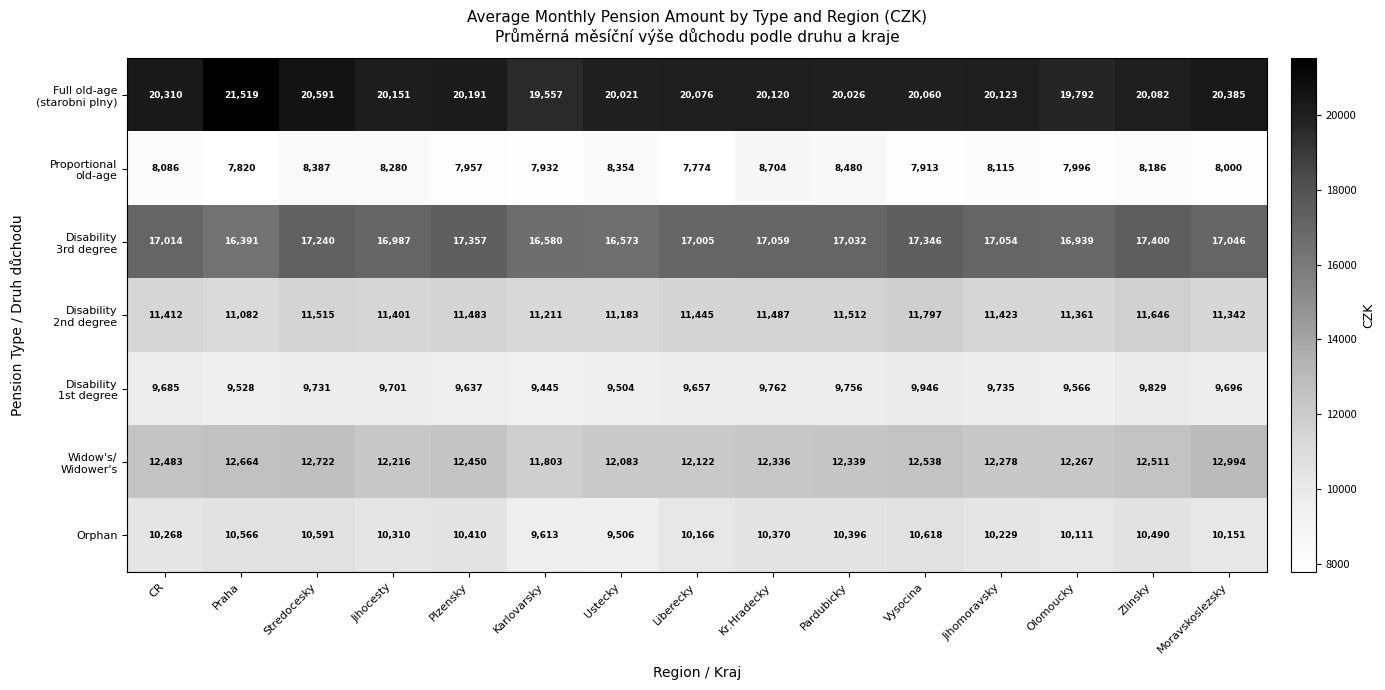

What is the spread (max minus min) of values at Praha?

13699